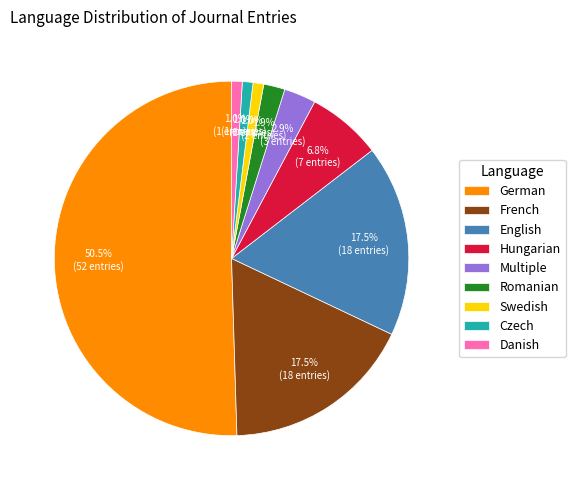

Which slice represents more than half of the pie?

German